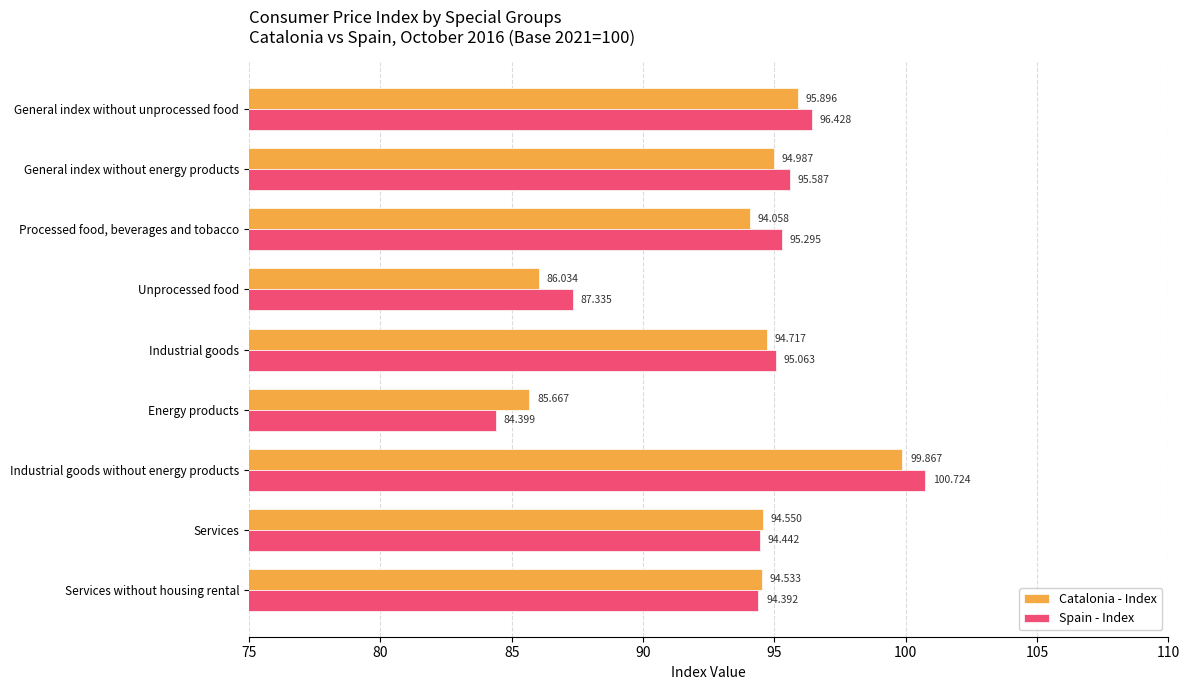

At which category is the sum across all series the highest?

Industrial goods without energy products